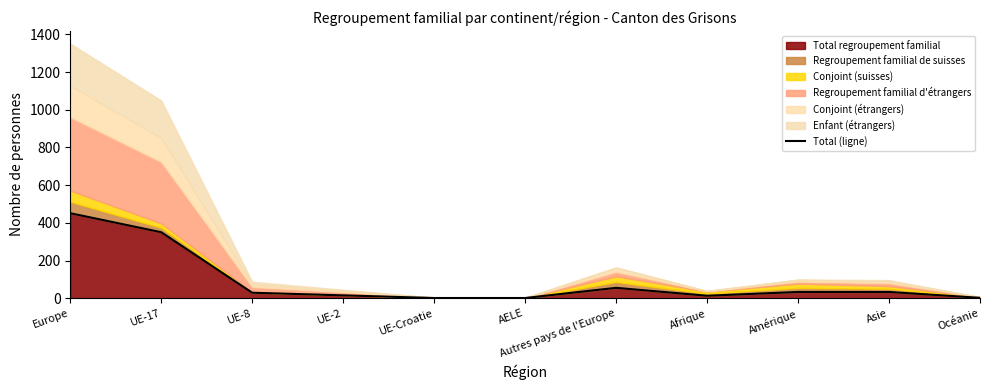

List the labels in order of value, smallest first.

UE-Croatie, AELE, Océanie, Afrique, UE-2, UE-8, Amérique, Asie, Autres pays de l'Europe, UE-17, Europe